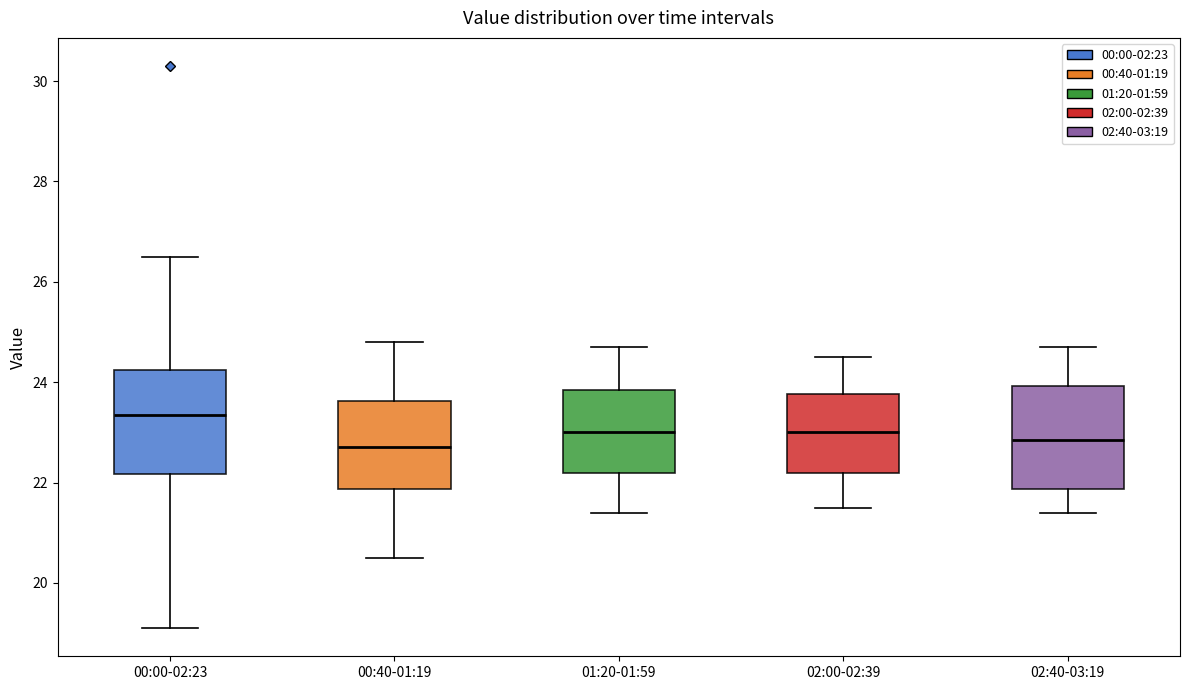

Where is the upper edge of the box for 02:40-03:19 on the y-axis? The values are not printed on the chart, so give them approximately, as read against the axis.

24.0